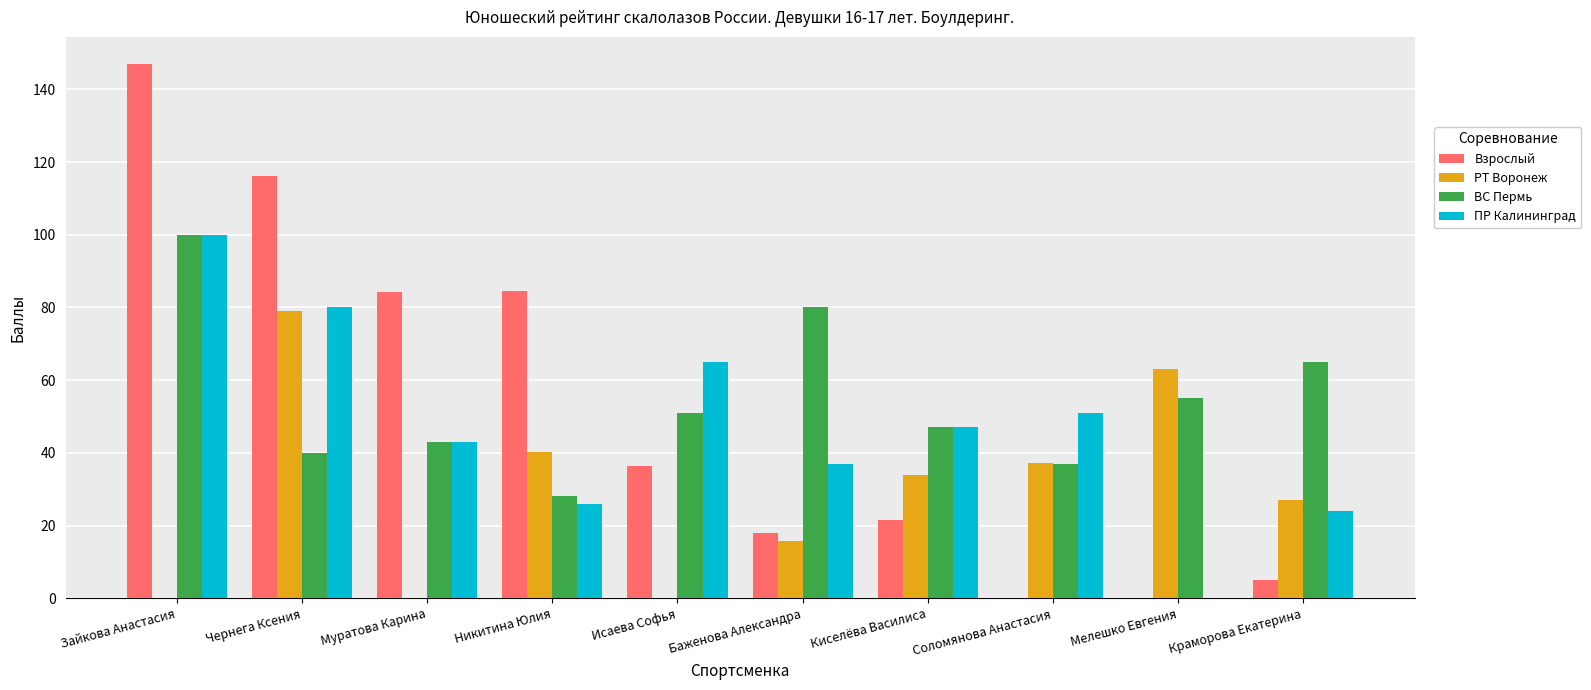

At which category does the chart reach its peak across all series?

Зайкова Анастасия